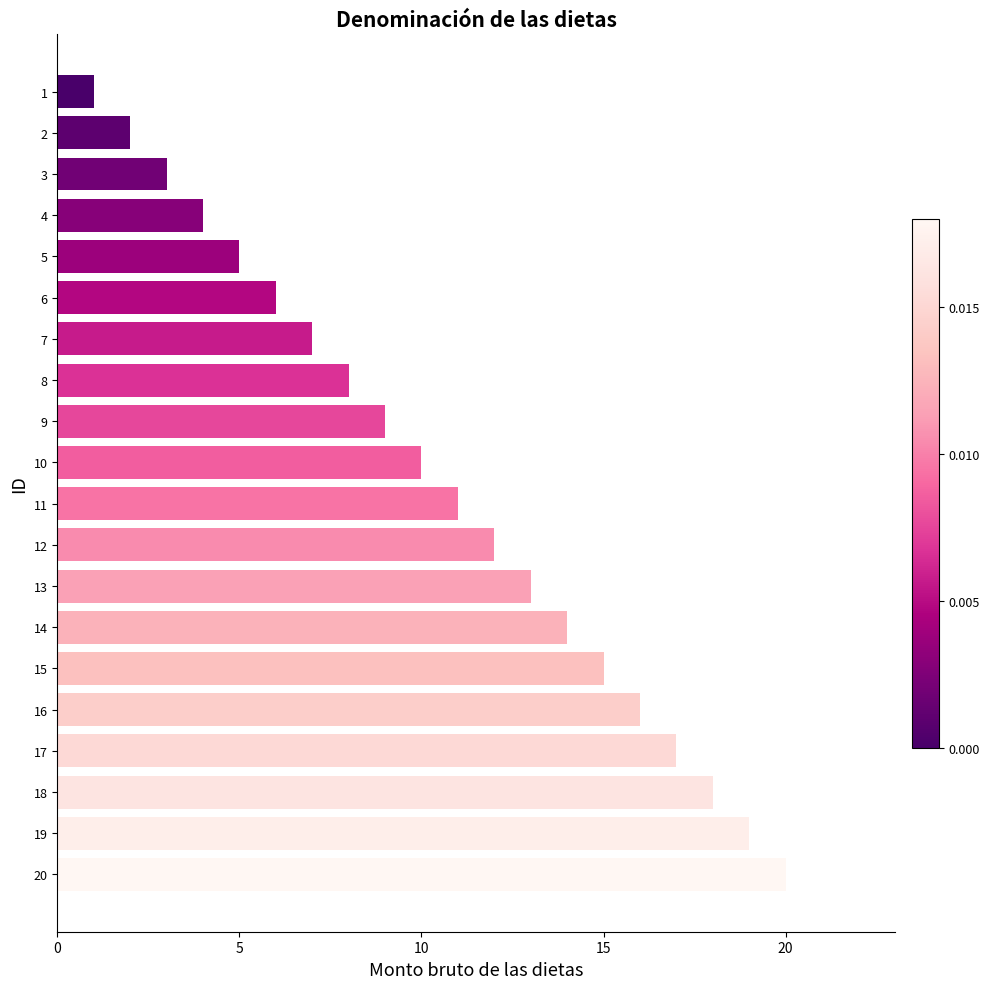

What is the change in value from 16 to 5?

-11